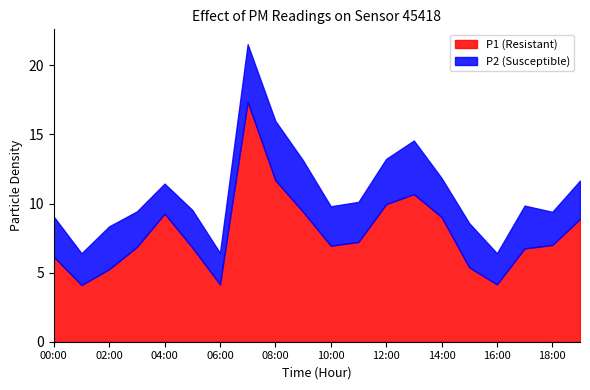

Where is the first local minimum for P2?

01:00